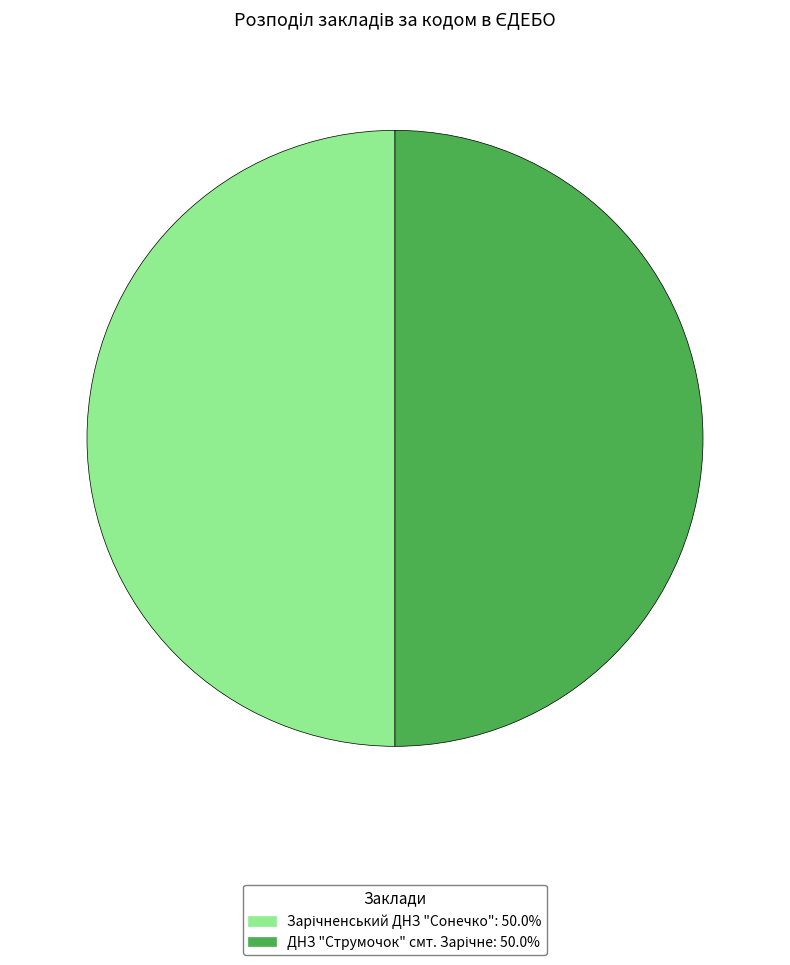

How many segments does this pie chart have?

2